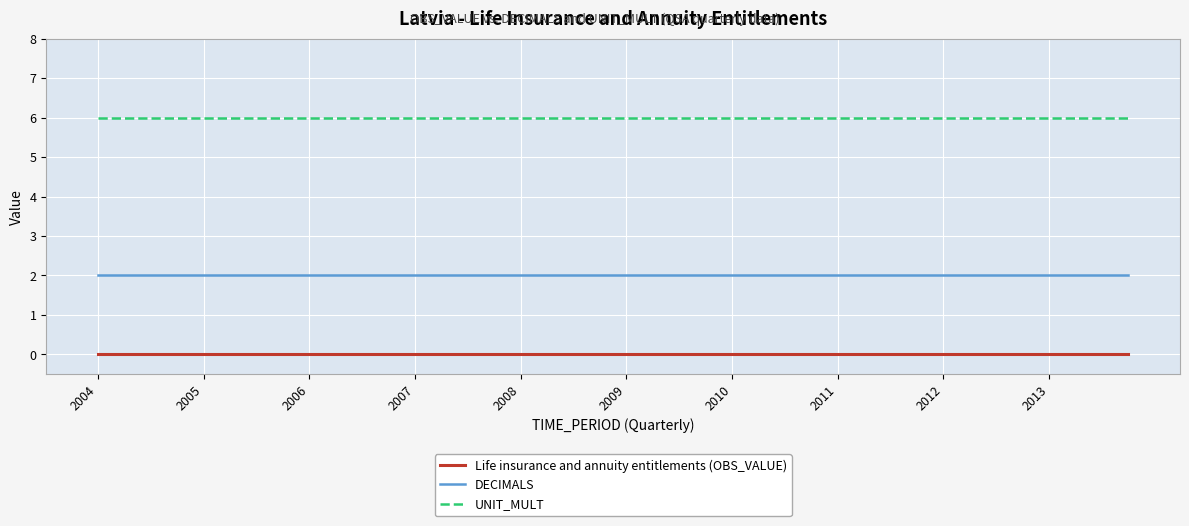

List the series in order of their overall mean, highest first.

UNIT_MULT, DECIMALS, Life insurance and annuity entitlements (OBS_VALUE)